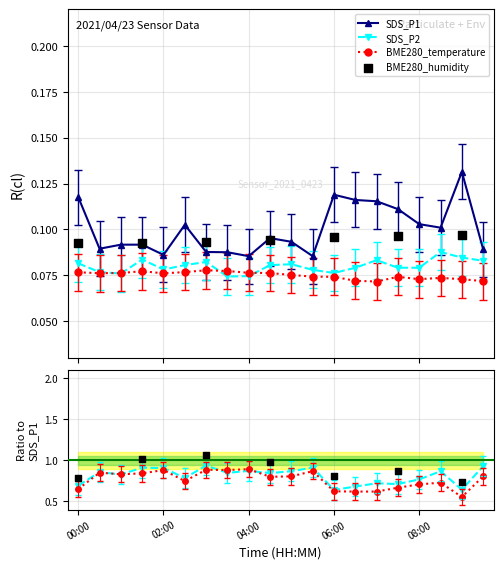

Which series reaches the minimum Y coordinate?

BME280_temperature